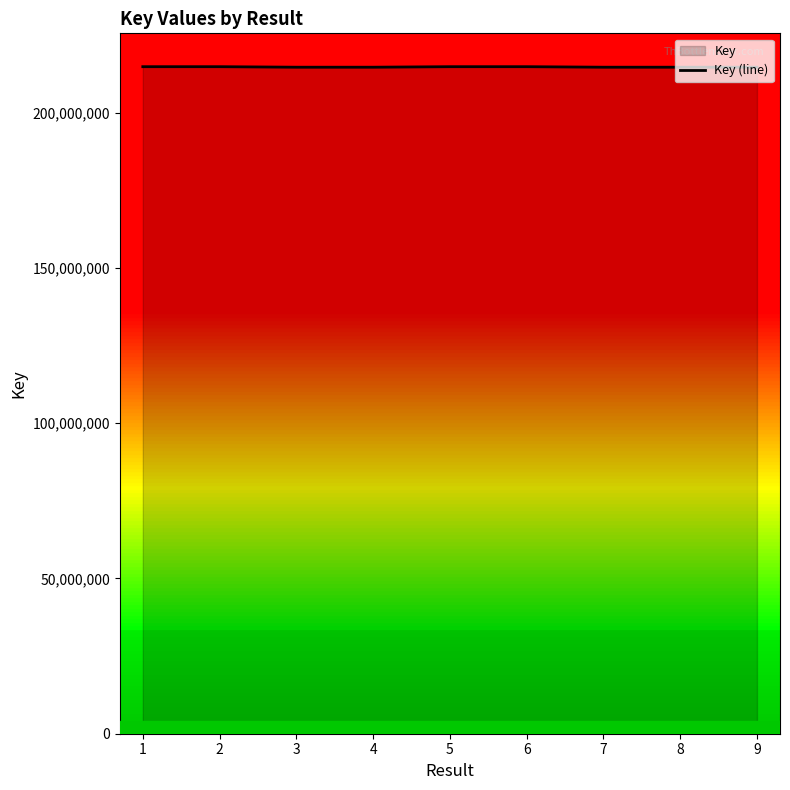

List the labels in order of value, smallest first.

8, 9, 4, 7, 3, 5, 6, 1, 2